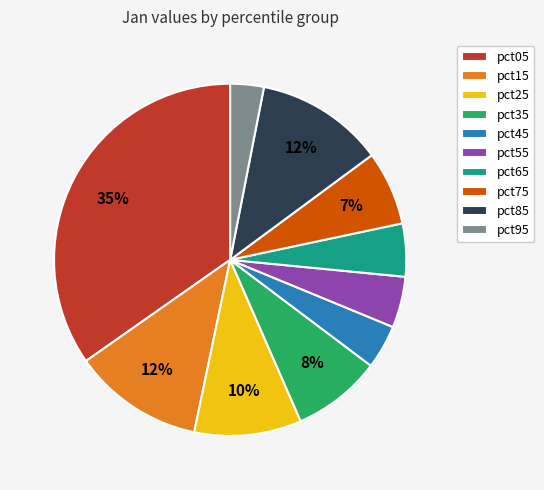

Count the number of slices in the pie.

10